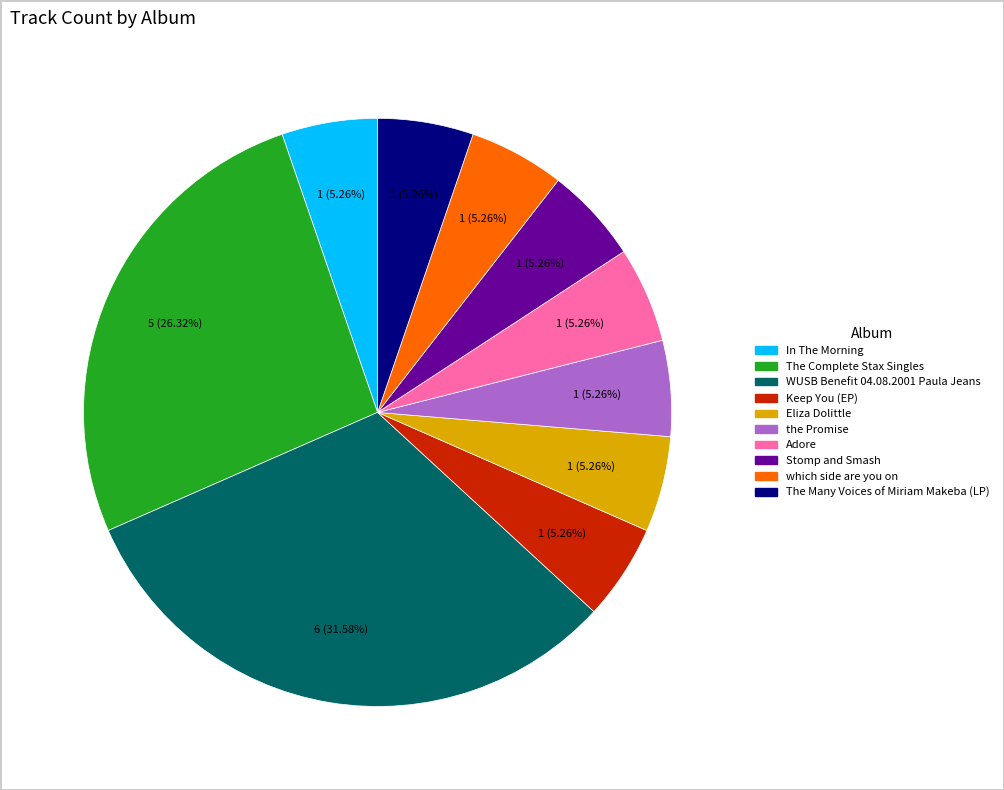

Approximately how many times larger is the value at The Many Voices of Miriam Makeba (LP) compared to Stomp and Smash?

1.0